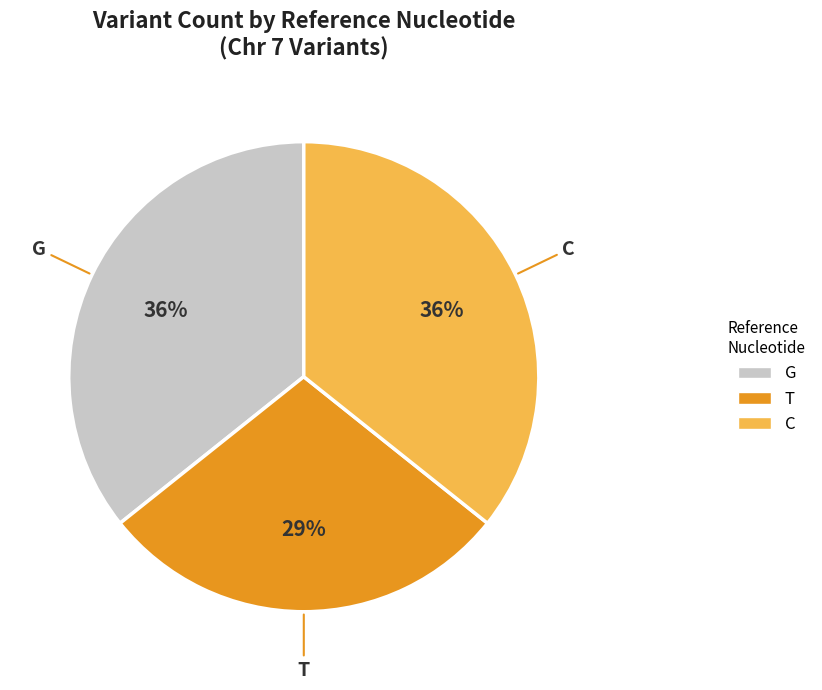

To the nearest percent, what portion does T represent?

29%